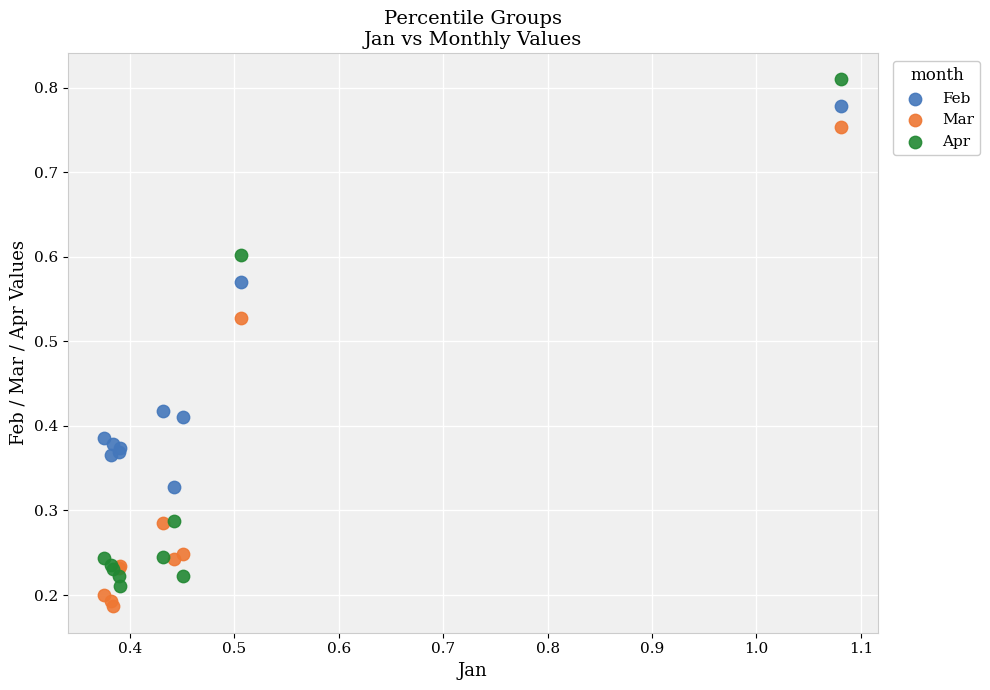

Which series contains the highest Y value?

Apr